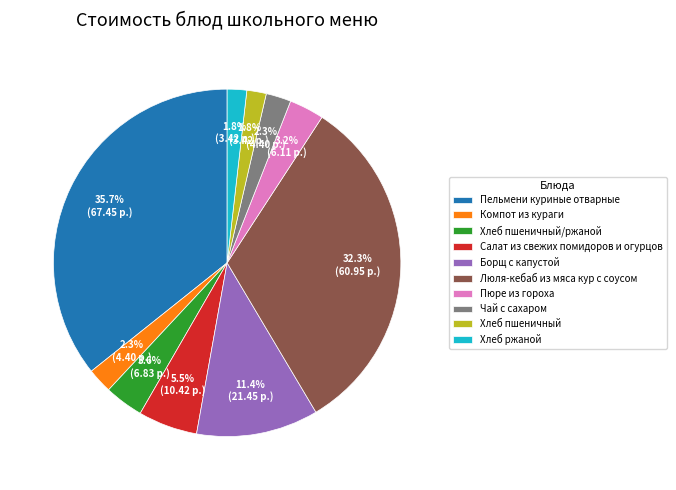

True or false: Пельмени куриные отварные accounts for 36% of the total.

True